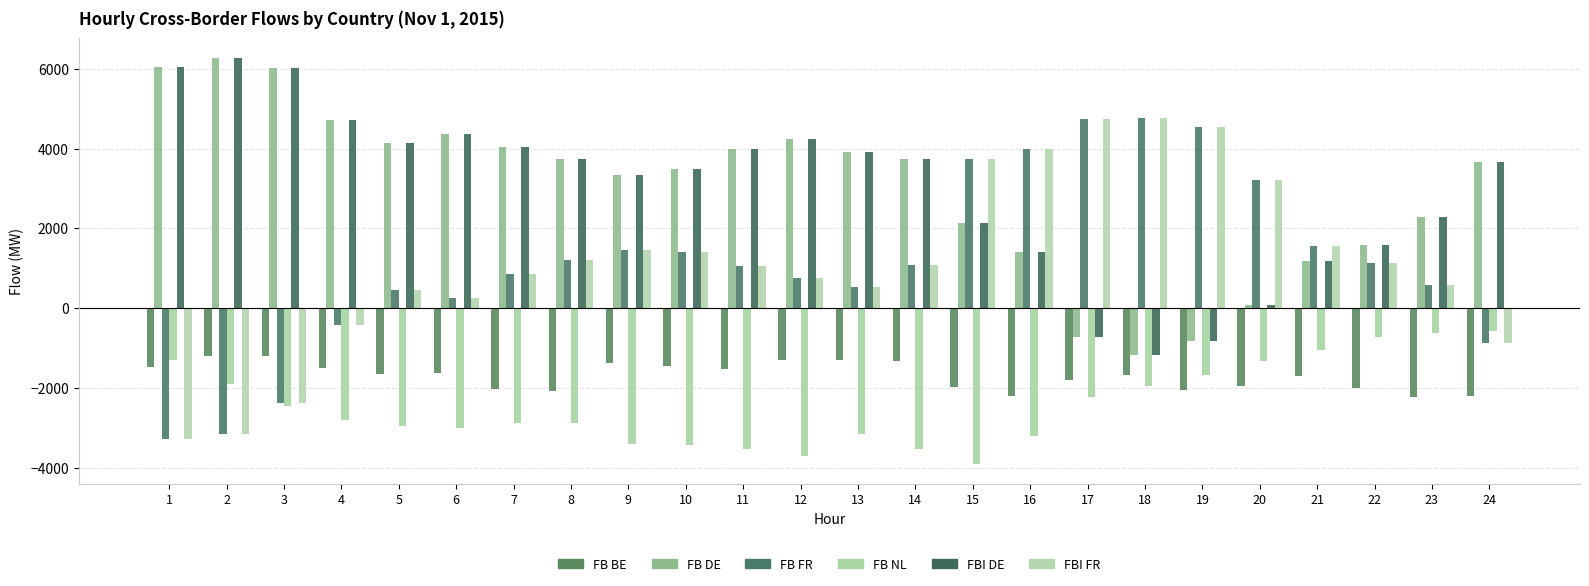

How many positive values does the FBI DE series have?

21